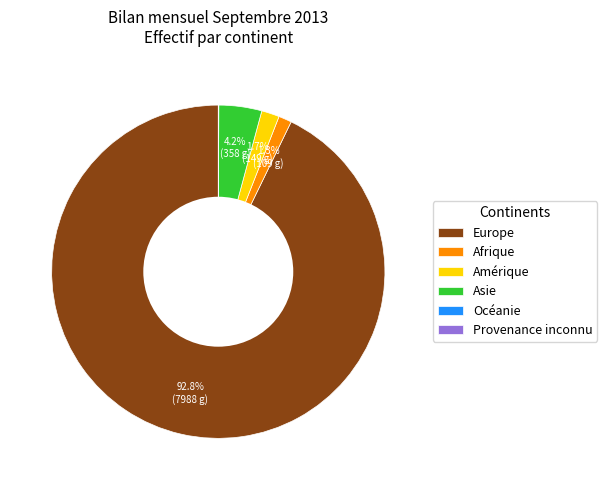

Which slice represents more than half of the pie?

Europe